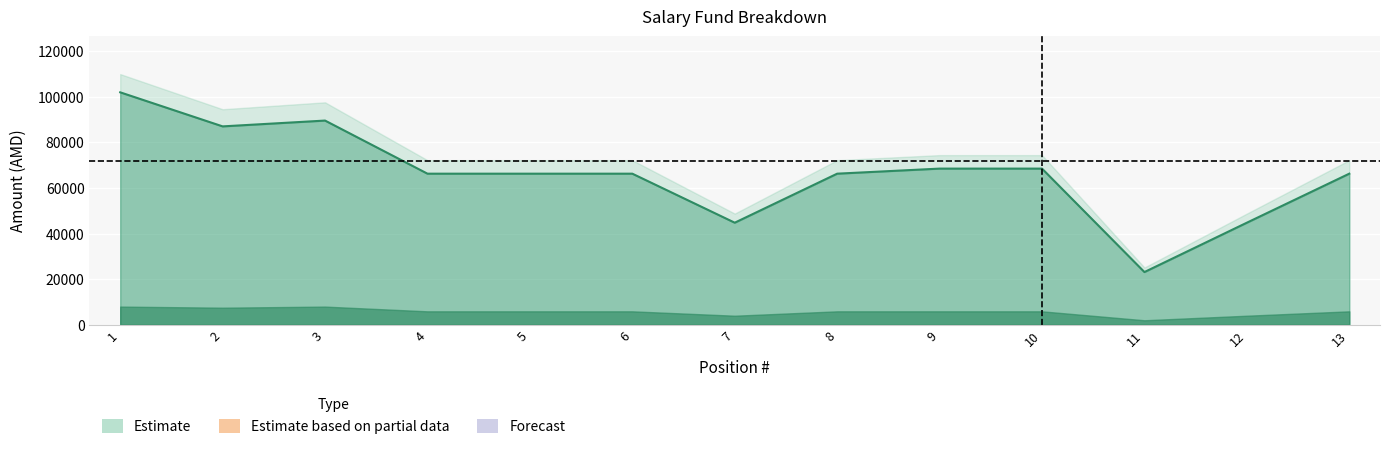

Where does the data first go above 66312?

1